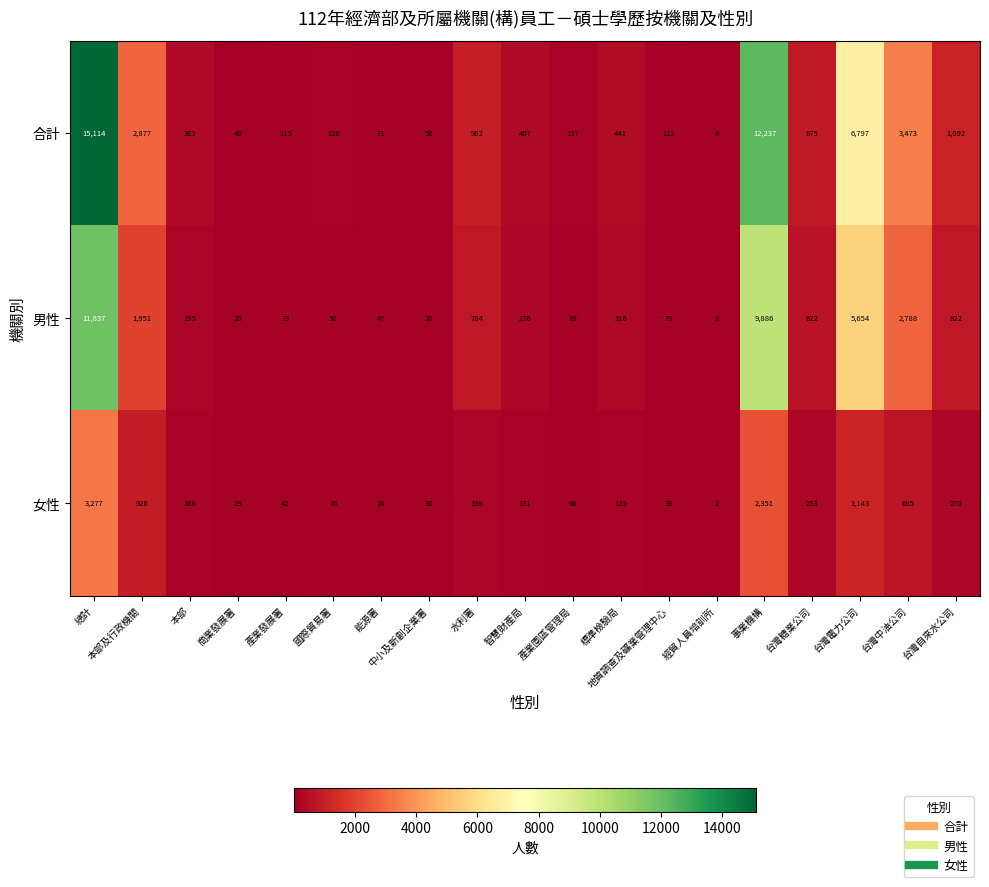

At how many categories does at least one series exceed 4324?

3